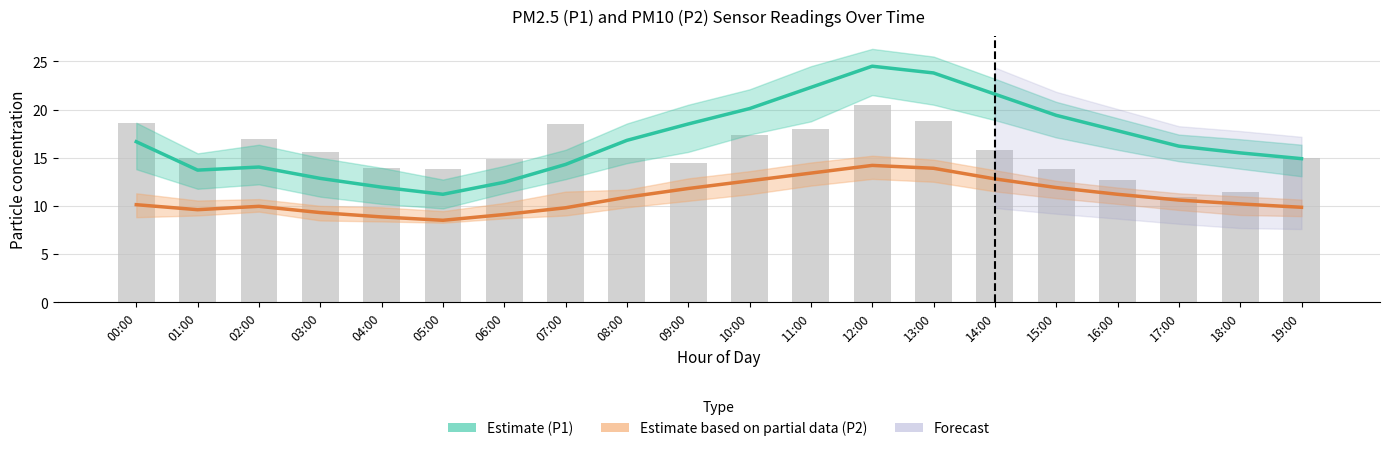

Reading left to right, list all the values displayed in this chart.

PM1 (P1) Estimate: 00:00=16.7	01:00=13.7	02:00=14.0	03:00=12.8	04:00=11.9	05:00=11.2	06:00=12.4	07:00=14.3	08:00=16.8	09:00=18.5	10:00=20.1	11:00=22.3	12:00=24.5	13:00=23.8	14:00=21.6	15:00=19.4	16:00=17.8	17:00=16.2	18:00=15.5	19:00=14.9
PM2 (P2) Estimate based on partial data: 00:00=10.1	01:00=9.6	02:00=9.9	03:00=9.3	04:00=8.8	05:00=8.5	06:00=9.1	07:00=9.8	08:00=10.9	09:00=11.8	10:00=12.6	11:00=13.4	12:00=14.2	13:00=13.9	14:00=12.8	15:00=11.9	16:00=11.2	17:00=10.6	18:00=10.2	19:00=9.8